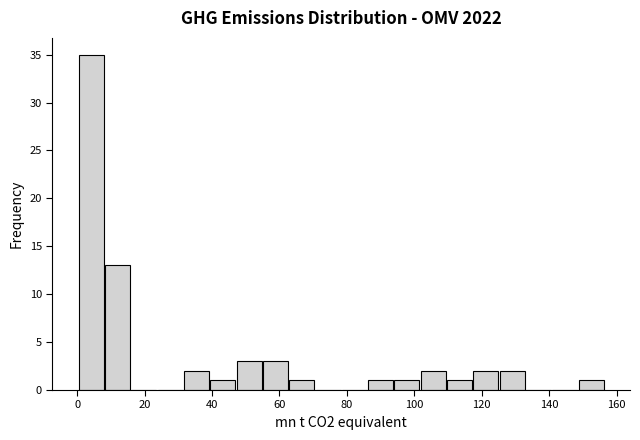

Read against the x-axis, roughly where is the centre of the tallest bar?

4